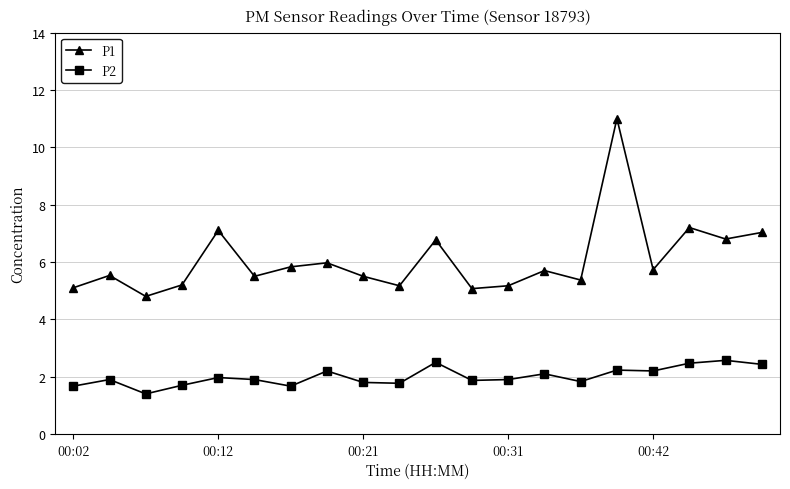

What is the lowest value of the P1 series?

4.8